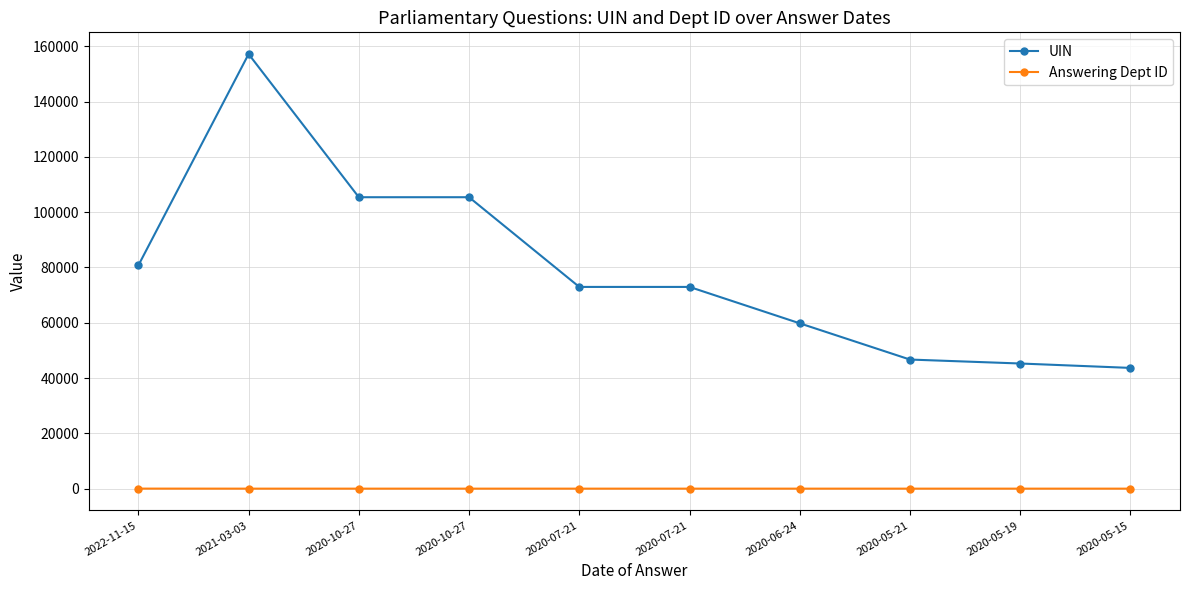

True or false: UIN has a value of 13832 at 2020-05-19.

False